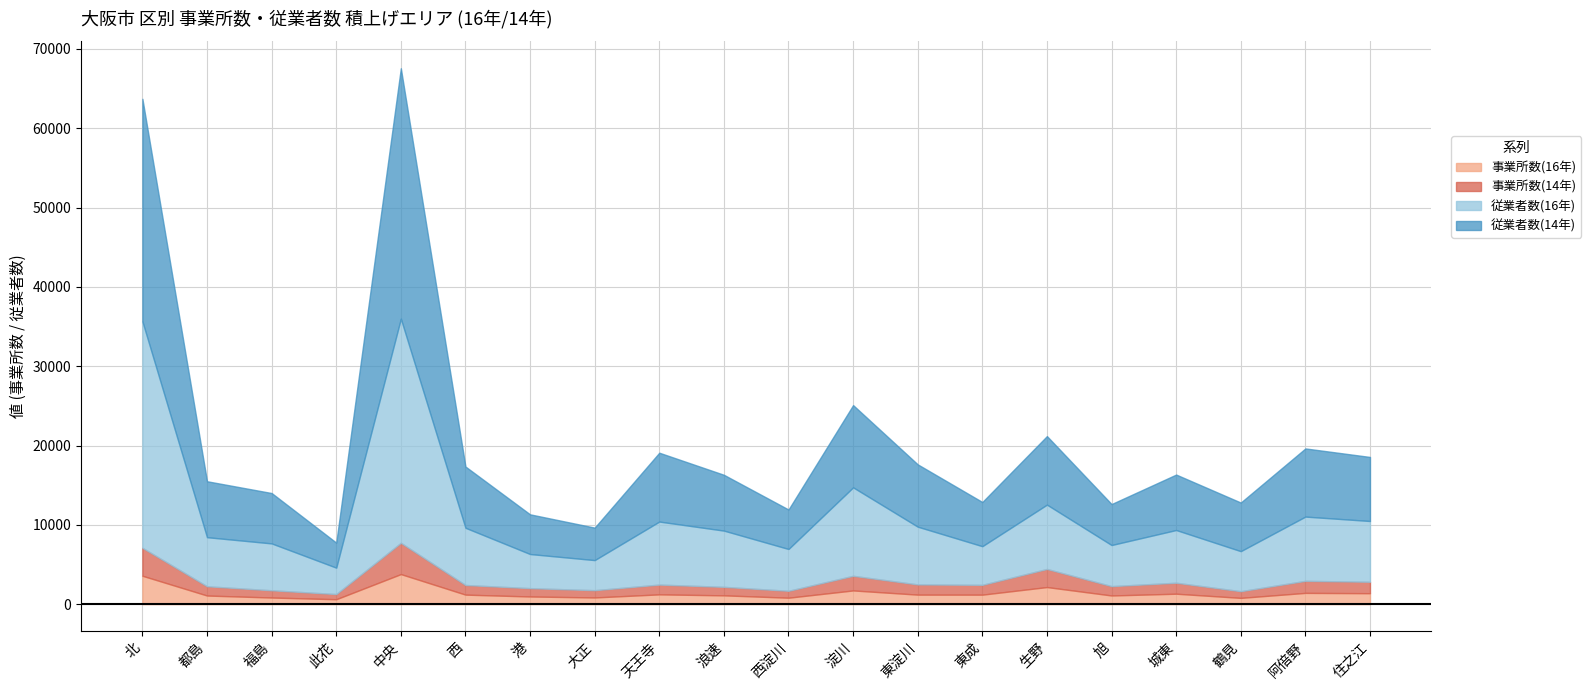

Which series has the widest spread of values?

従業者数(14年)